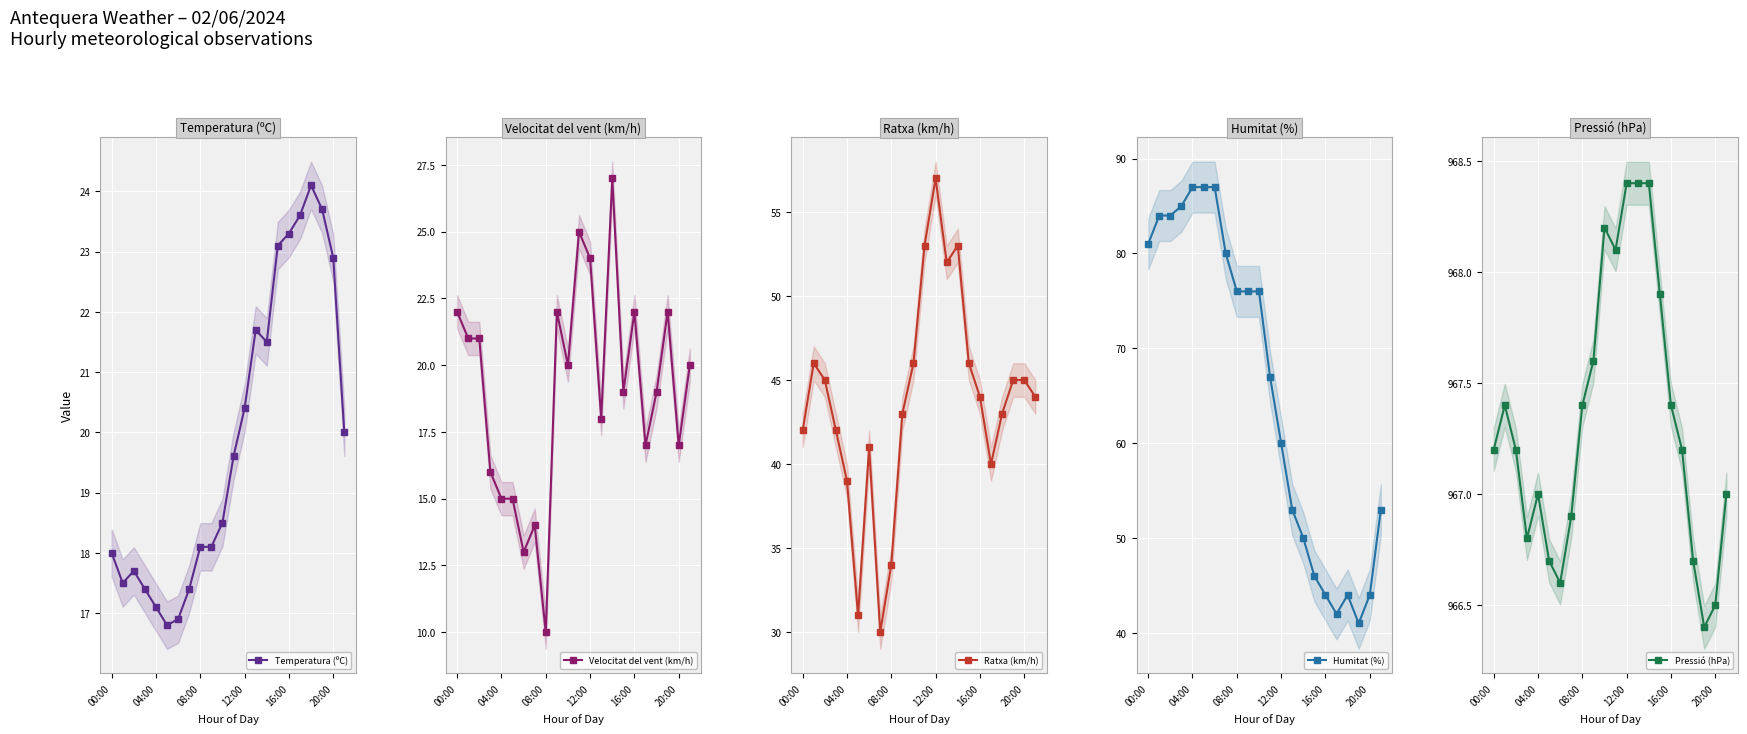

What is the value of the Velocitat del vent (km/h) point at the 14th from the left?

18.0